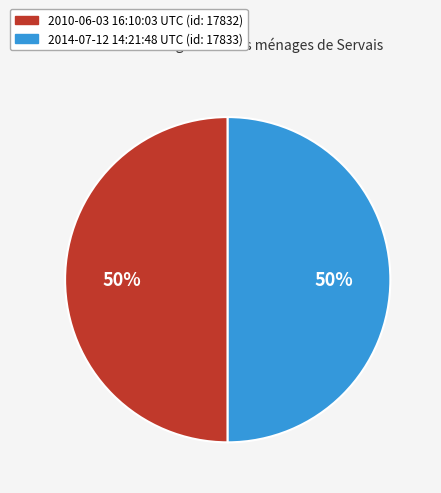

Do 2014-07-12 14:21:48 UTC and 2010-06-03 16:10:03 UTC together represent more than half of the pie?

Yes